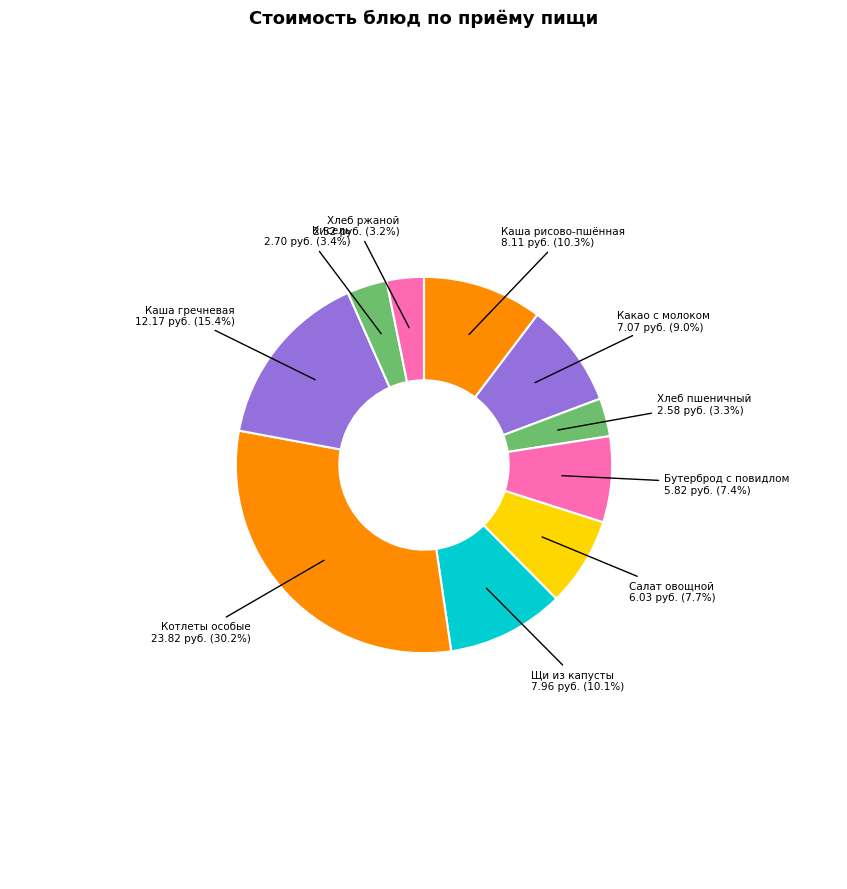

How many segments does this pie chart have?

10